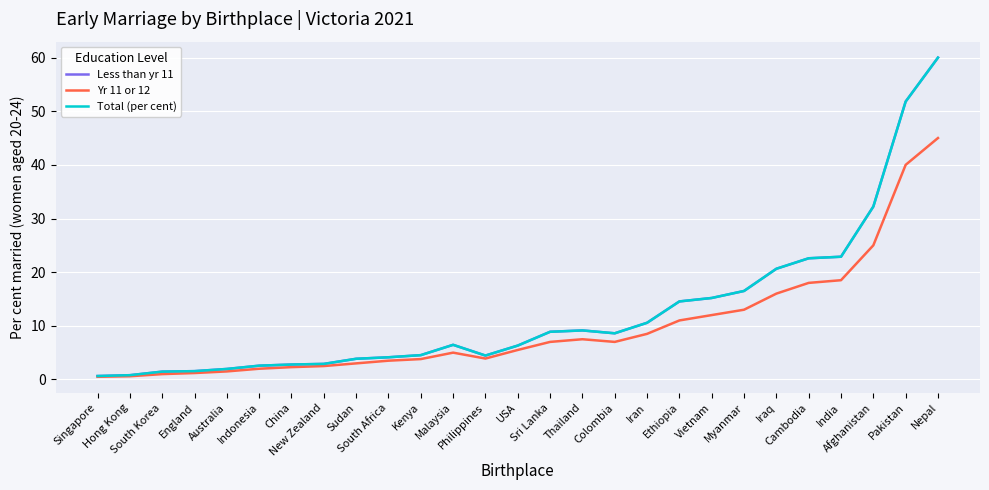

Is it true that Yr 11 or 12 equals 4.5 at Myanmar?

False